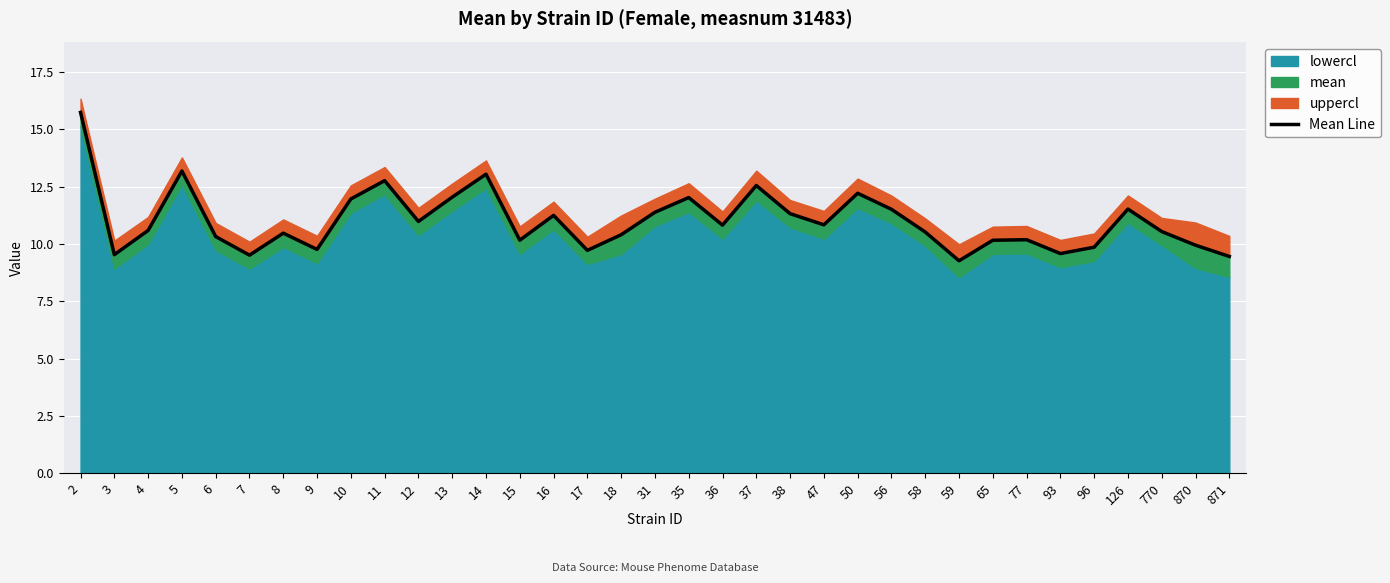

The chart shows a value of 12.0 at 10. True or false?

True